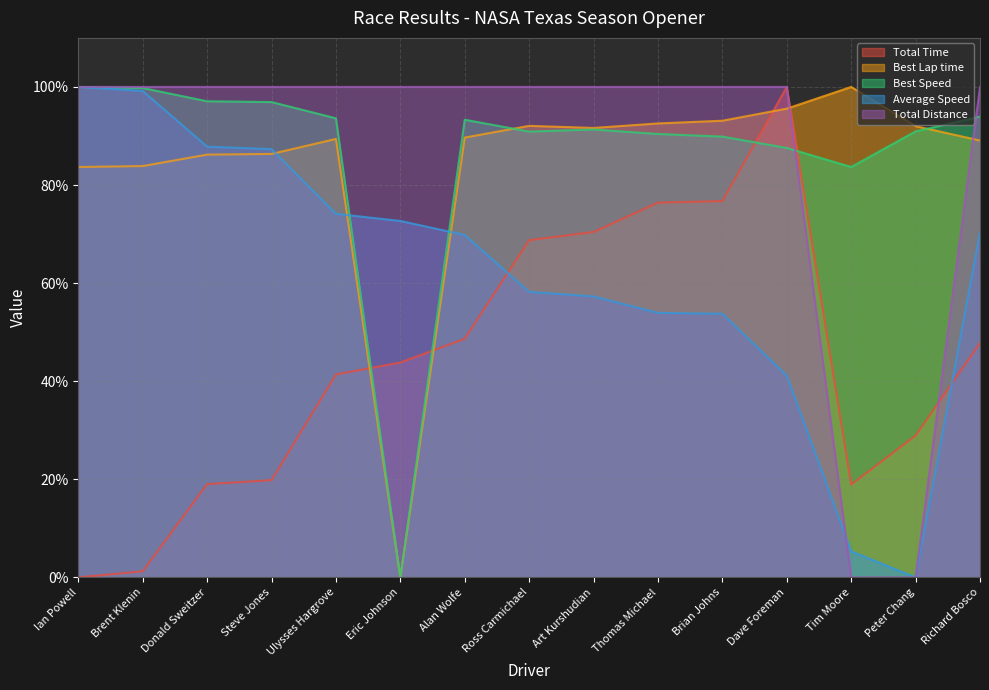

Is the value of Best Lap time at Ross Carmichael greater than the value of Total Distance at Ulysses Hargrove?

No